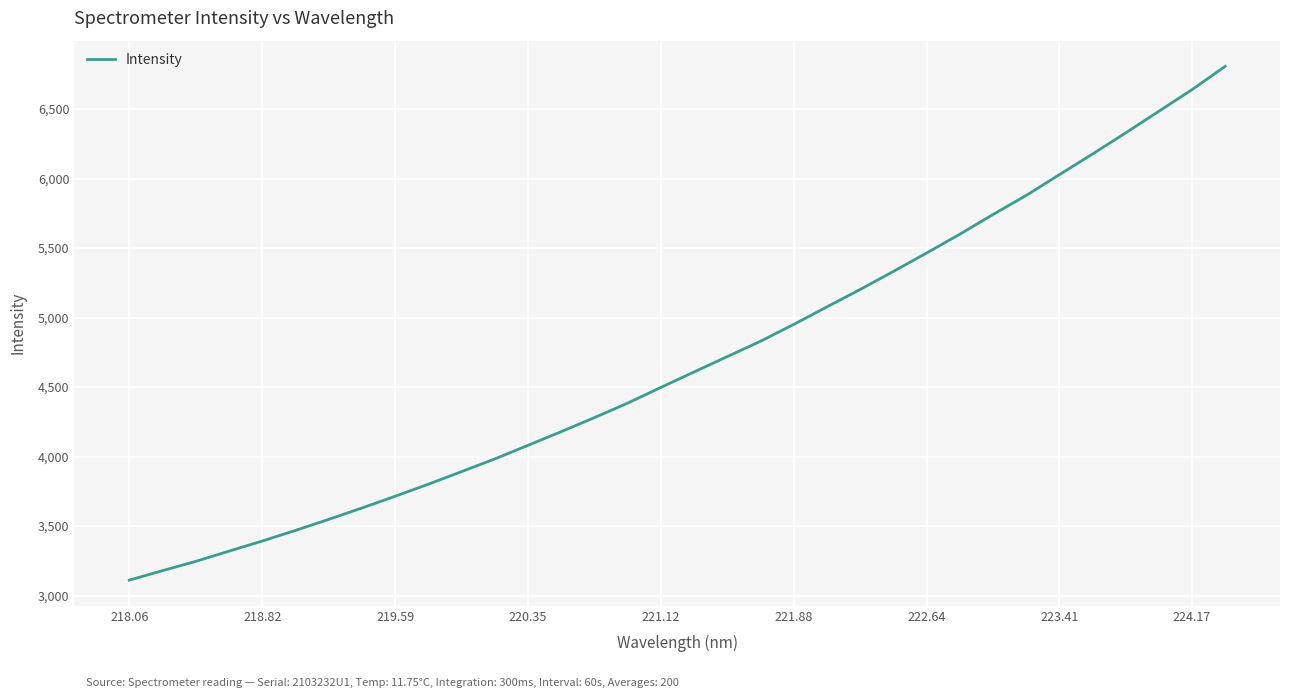

What is the greatest value displayed?

6807.2